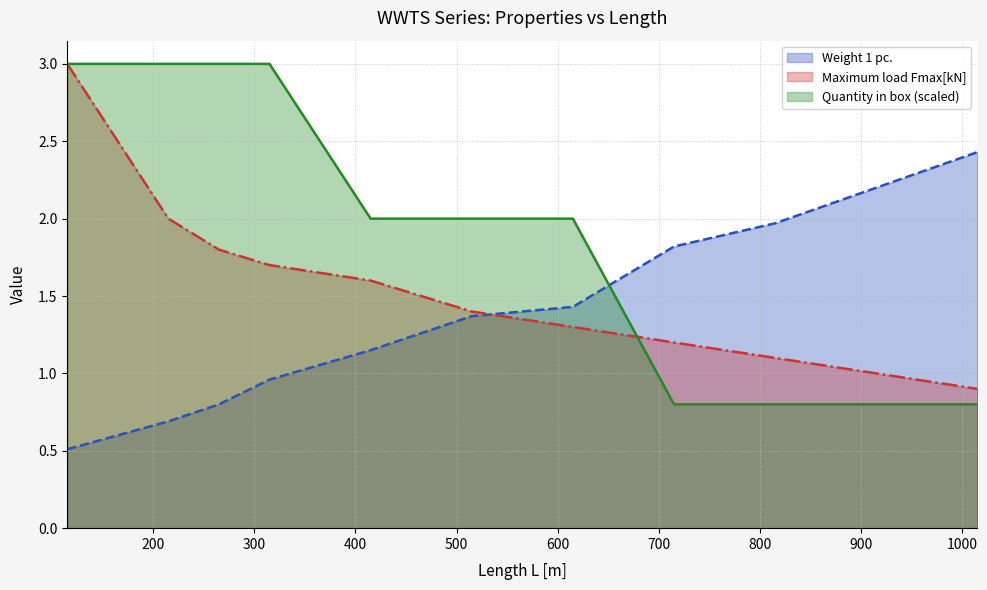

Which series ends up on top after the final intersection of Quantity in box and Weight 1 pc.?

Weight 1 pc.